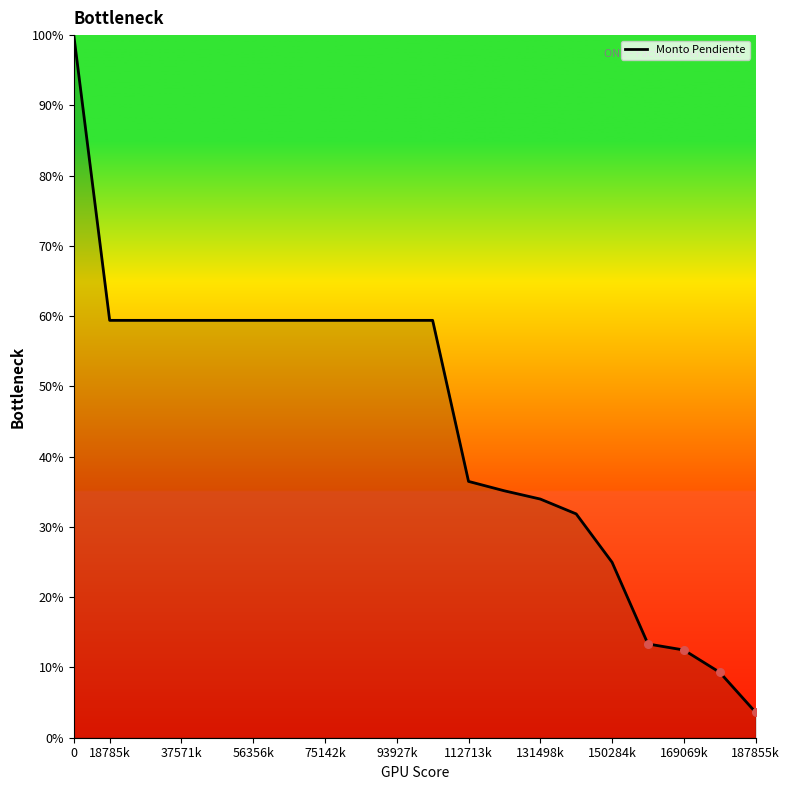

What is the difference between the maximum and minimum values?

96.4